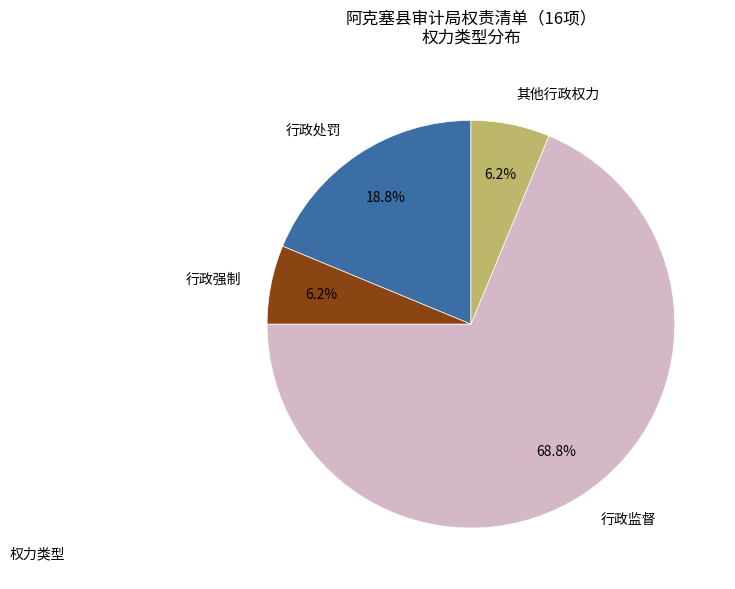

Which has a higher value, 其他行政权力 or 行政处罚?

行政处罚